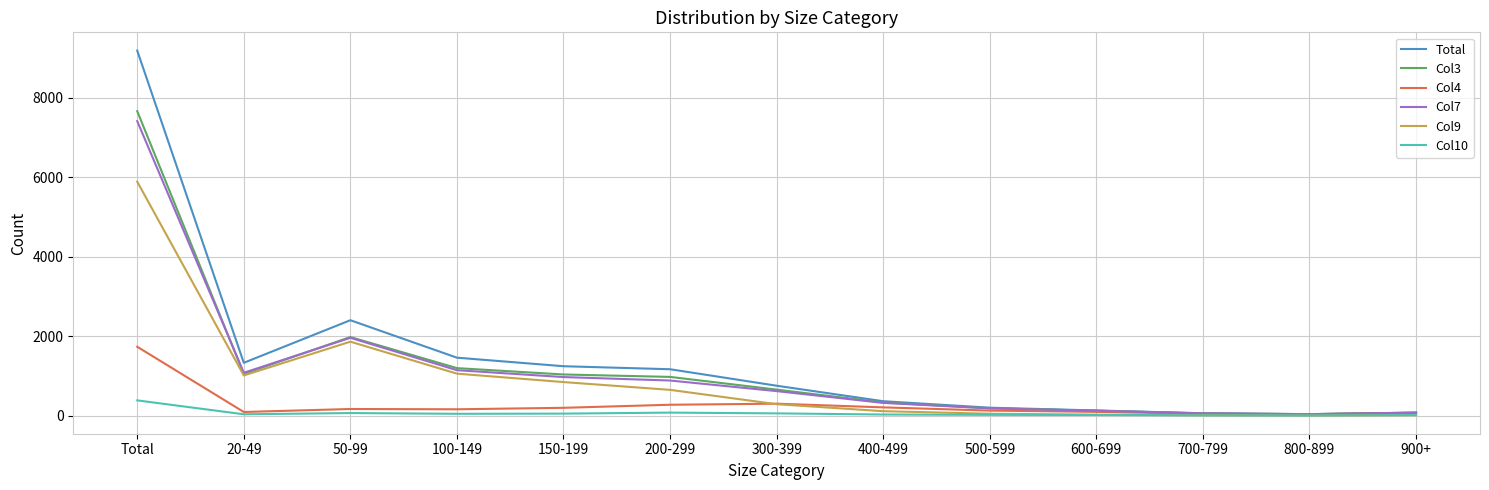

Which series has the widest spread of values?

Total